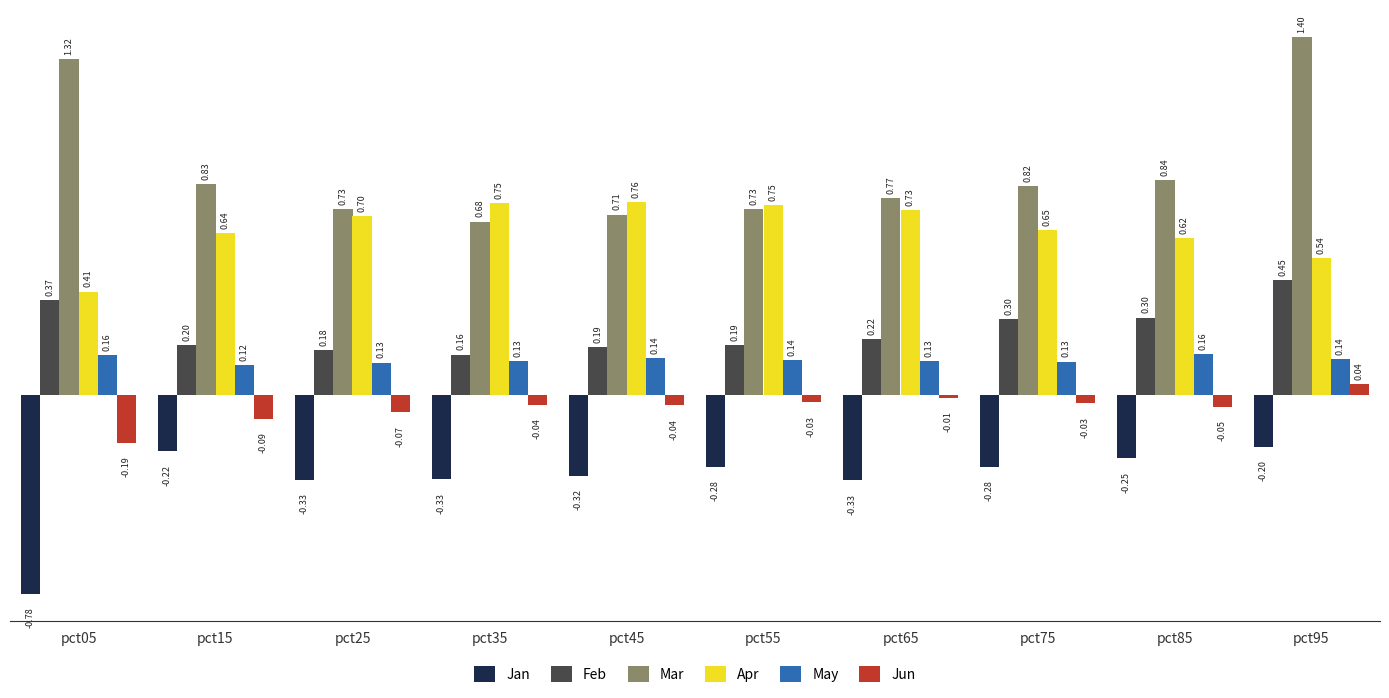

What are all the series names shown in the legend?

Jan, Feb, Mar, Apr, May, Jun